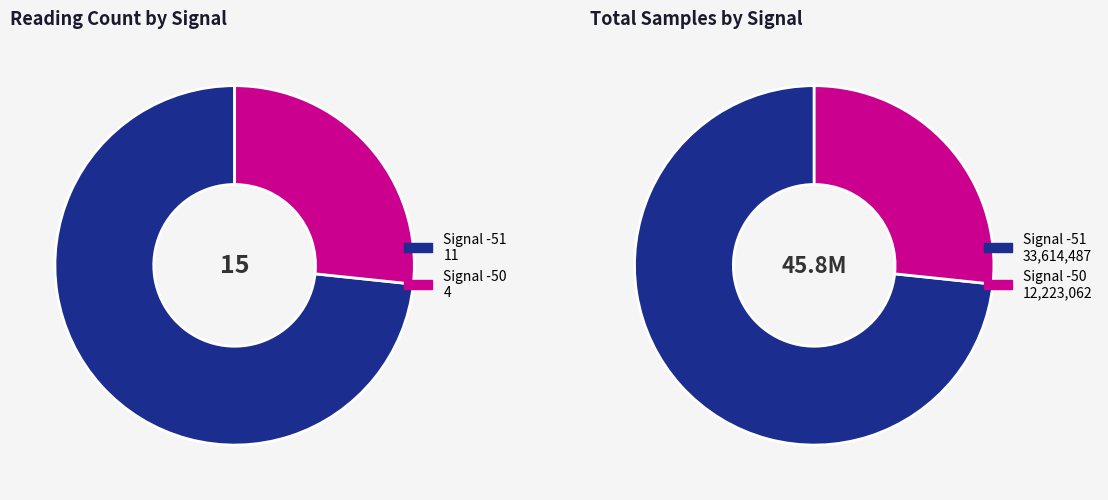

The -50 slice represents 16% of the pie. True or false?

False